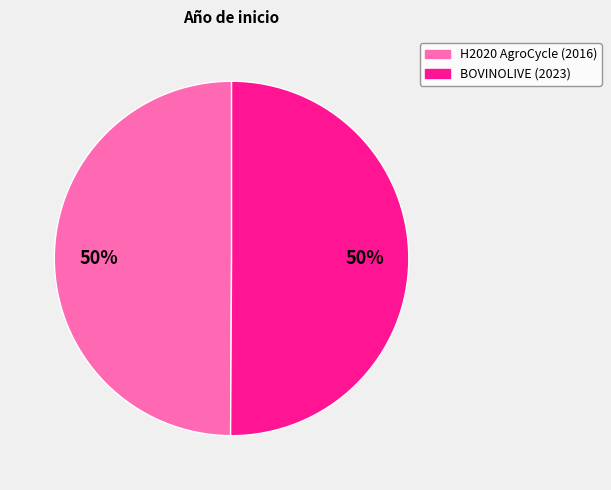

Do H2020 AgroCycle and BOVINOLIVE together represent more than half of the pie?

Yes